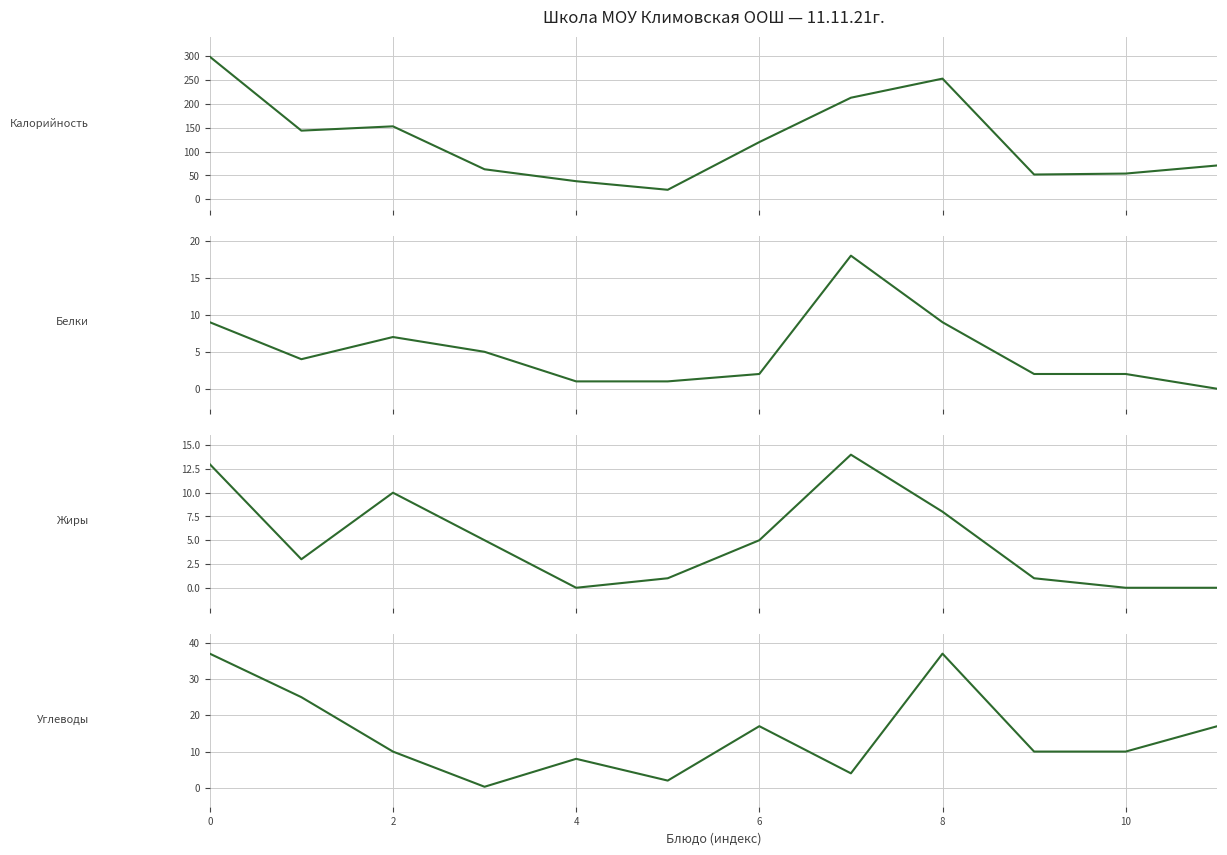

What is the sum of the Жиры values at 7 and 6?

19.0